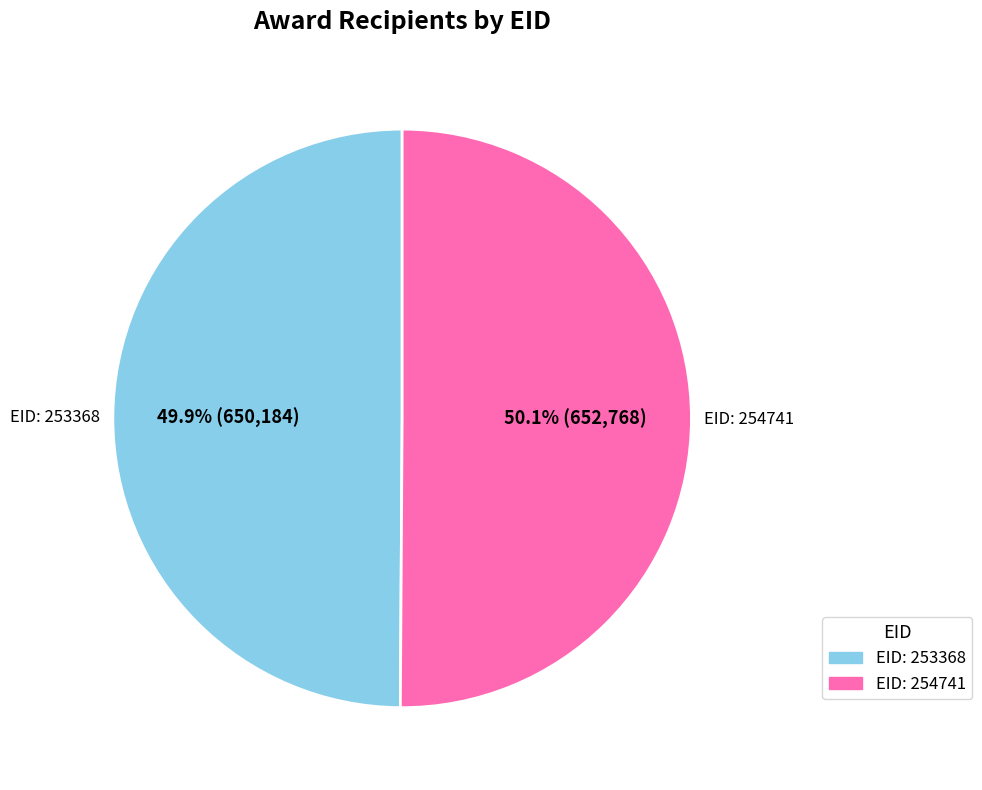

Does any single category account for the majority?

Yes